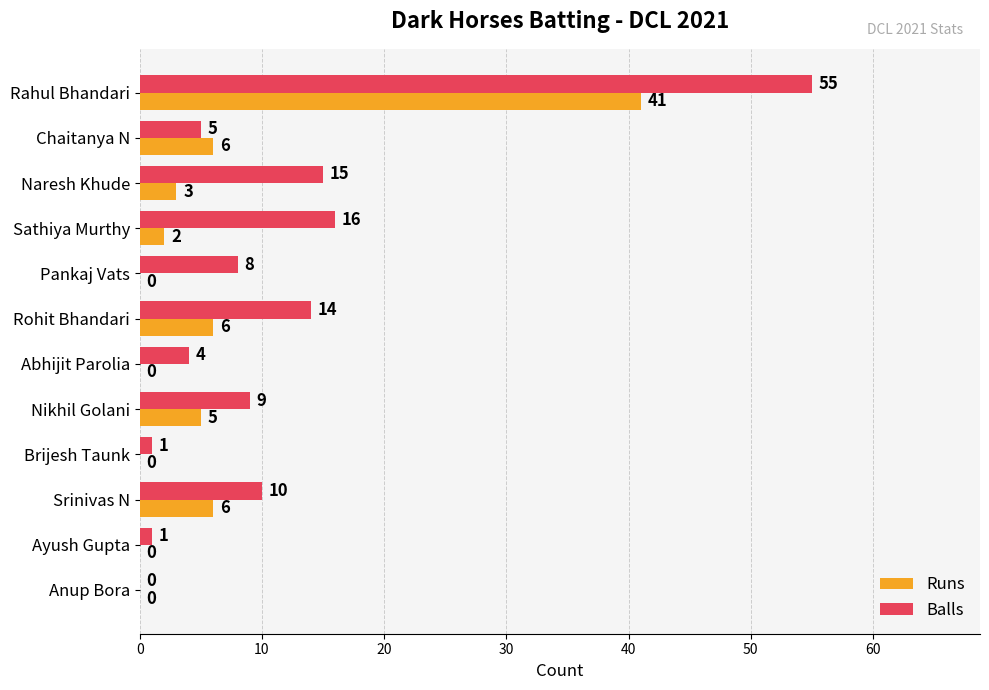

What is the average value of the Runs series?

6